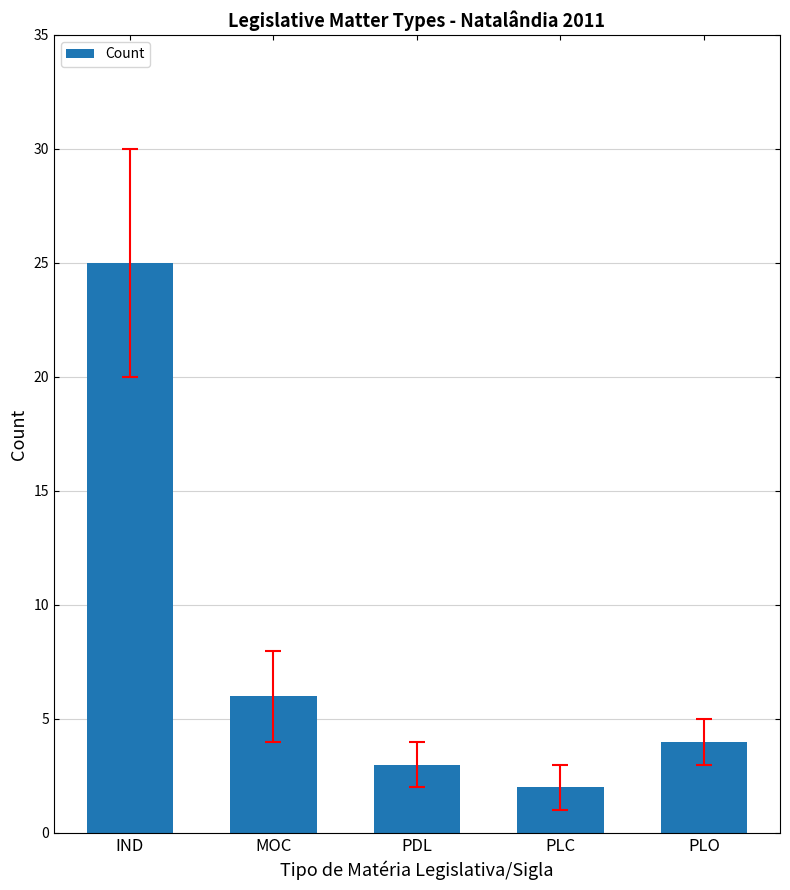

What is the change in value from IND to PLC?

-23